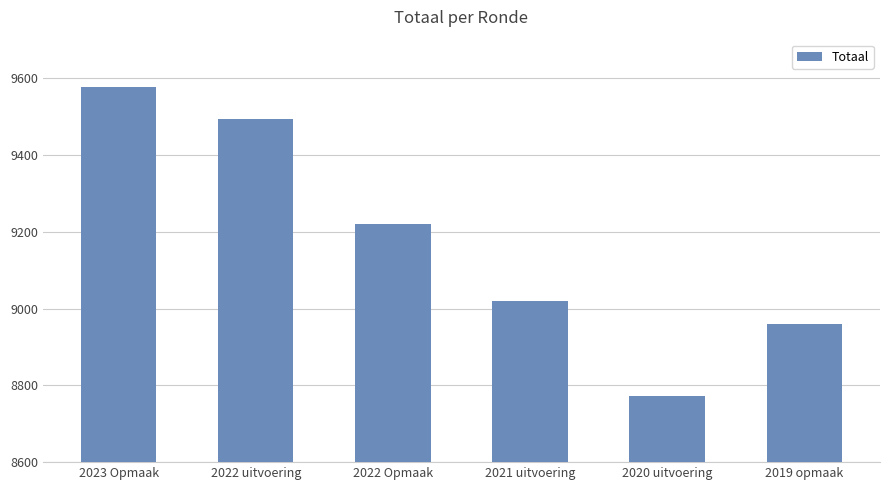

What is the value of the 2nd bar from the left?

9493